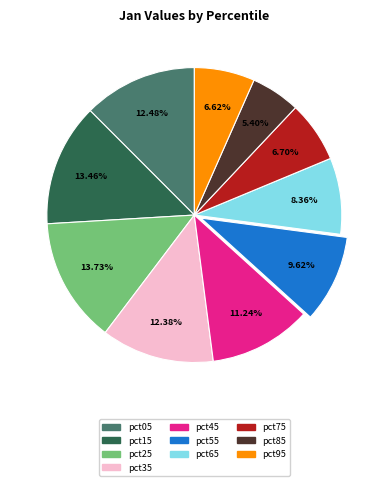

How many segments does this pie chart have?

10